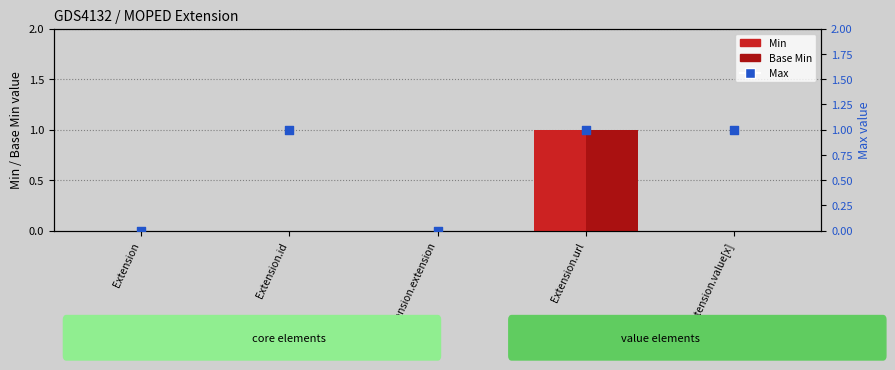

What are all the series names shown in the legend?

Min, Base Min, Max (numeric)